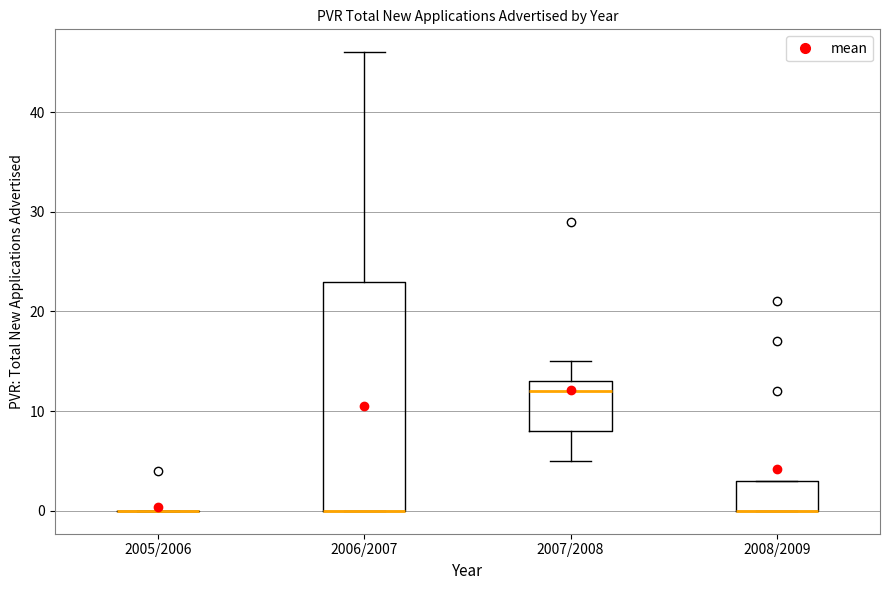

Where does the upper whisker of the box for 2007/2008 end on the y-axis? The values are not printed on the chart, so give them approximately, as read against the axis.

15